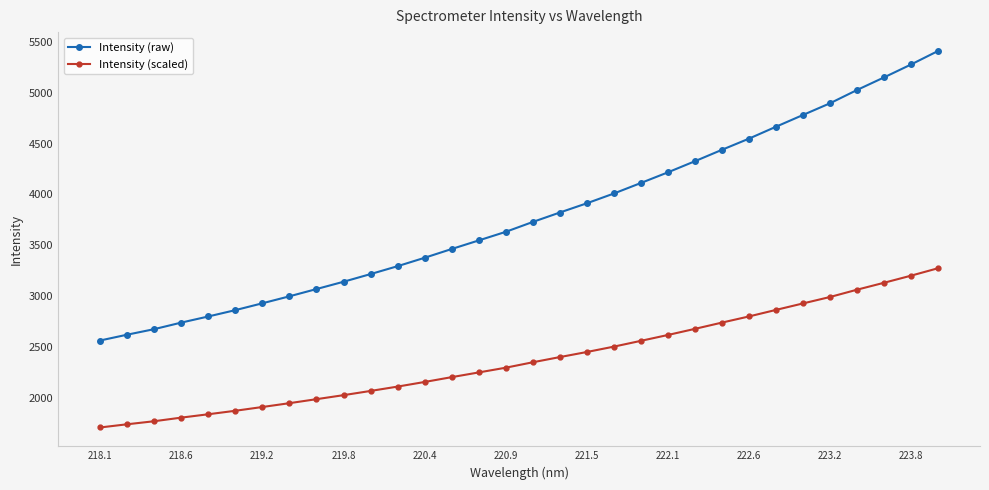

Rank the series by their average value, from highest to lowest.

Intensity (raw), Intensity (scaled)